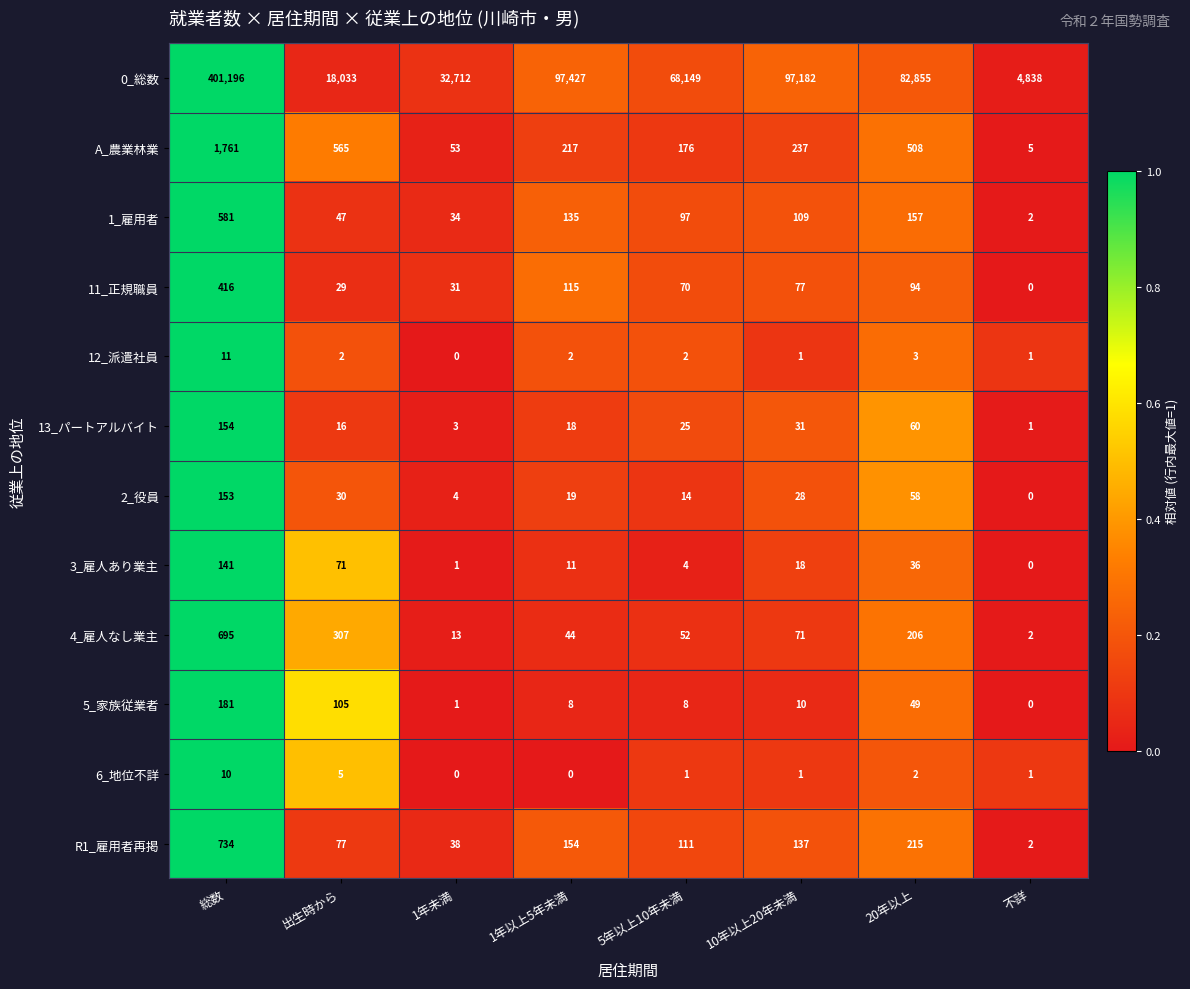

Between 1年以上5年未満 and 不詳, which series saw the biggest shift?

0_総数